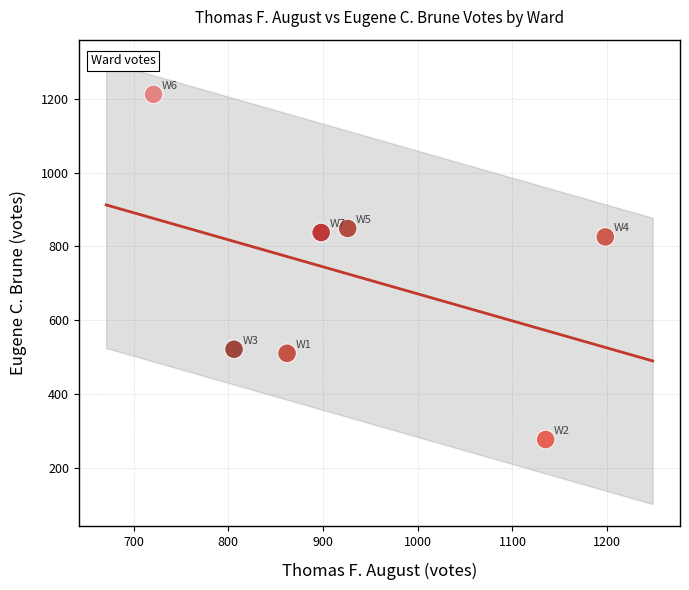

What is the average Y value?

719